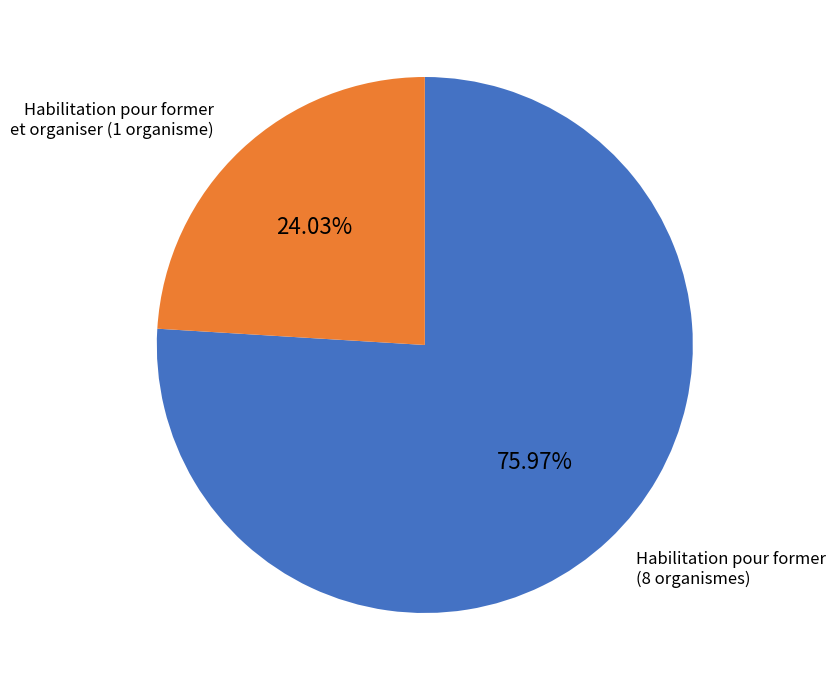

Does any single category account for the majority?

Yes